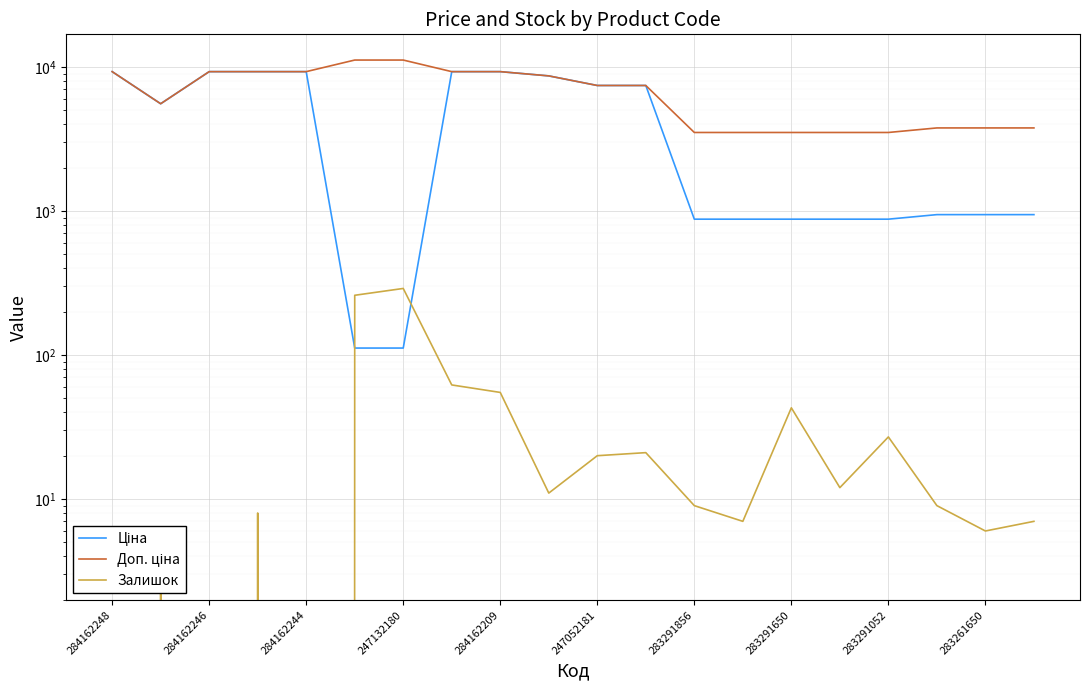

At which label does Ціна reach its peak?

284162248